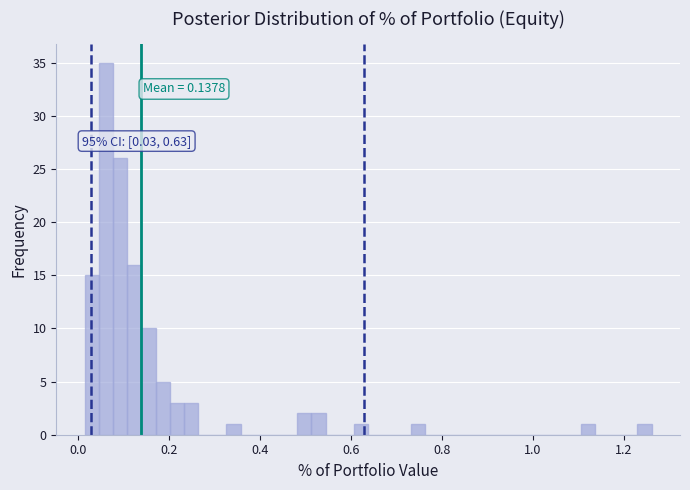

Around what value on the x-axis is the tallest bar? Give the approximate position of its centre, as read against the axis.

0.06